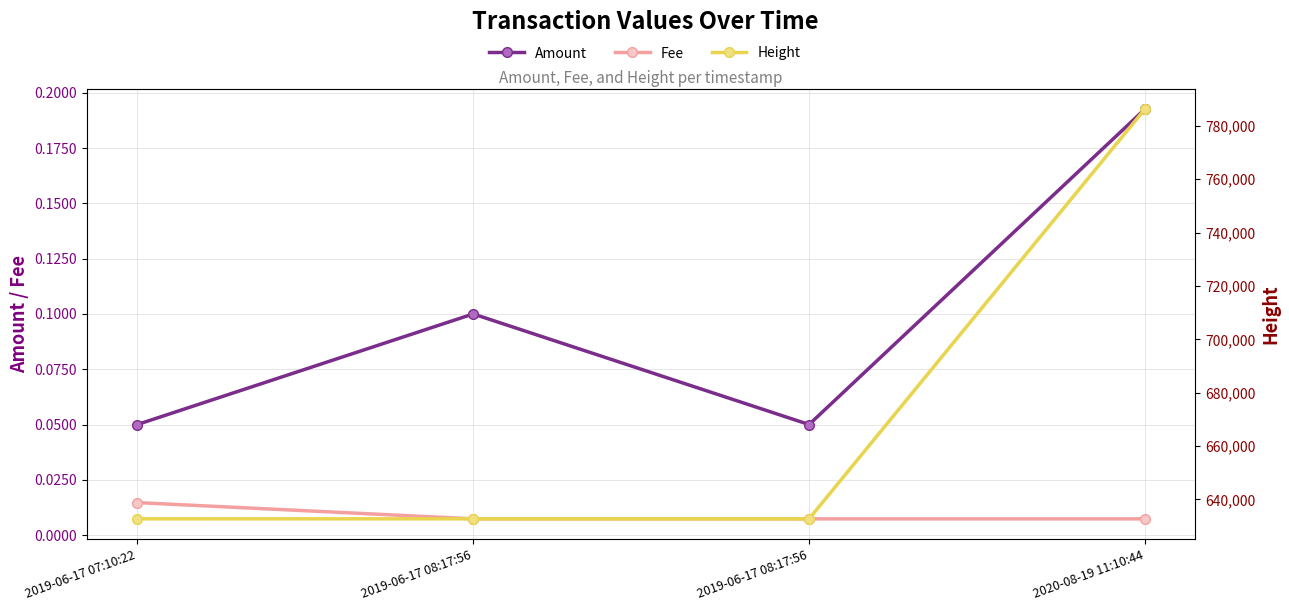

What is the difference between the second highest and second lowest values in the Amount series?

0.1